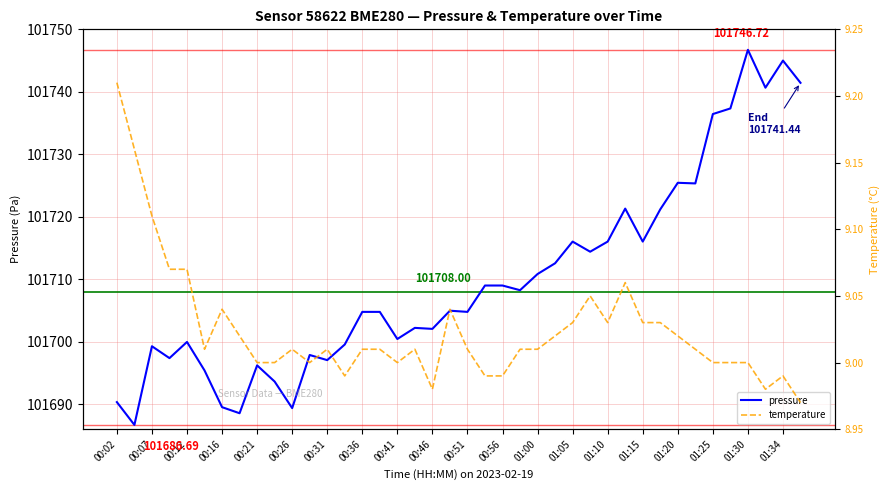

Count the number of data series in this chart.

2